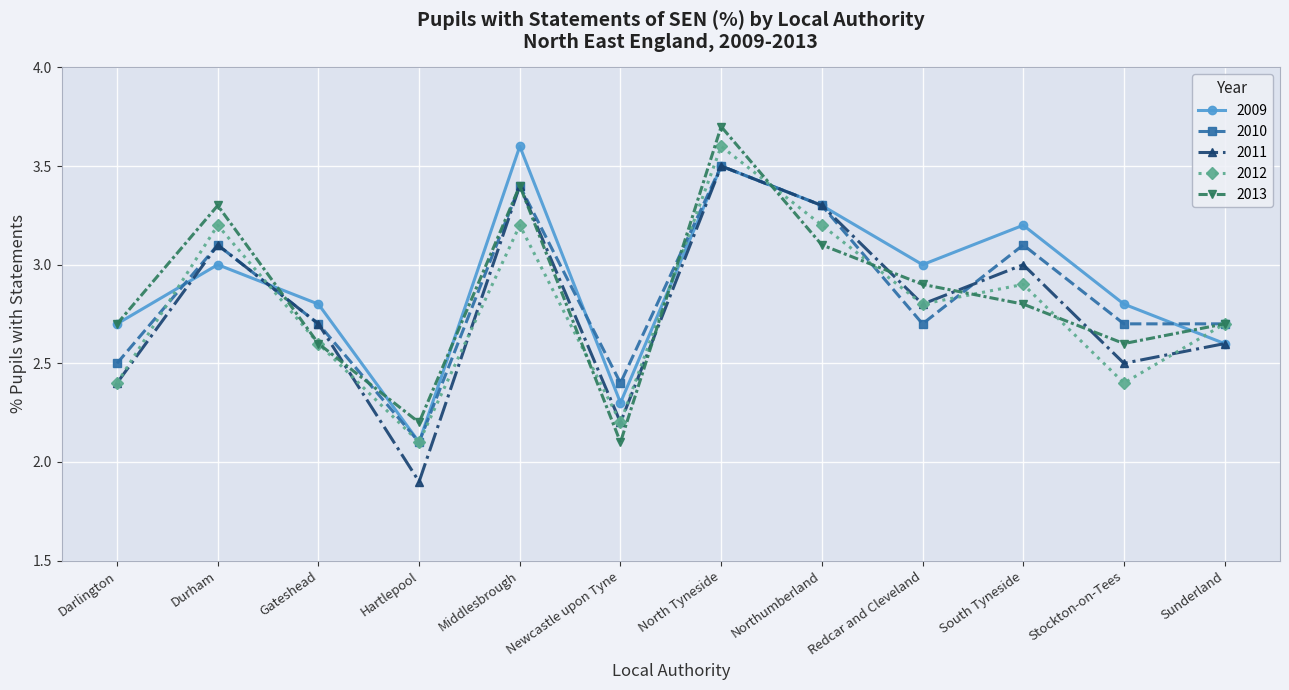

Is the value of 2010 at South Tyneside greater than the value of 2012 at Newcastle upon Tyne?

Yes